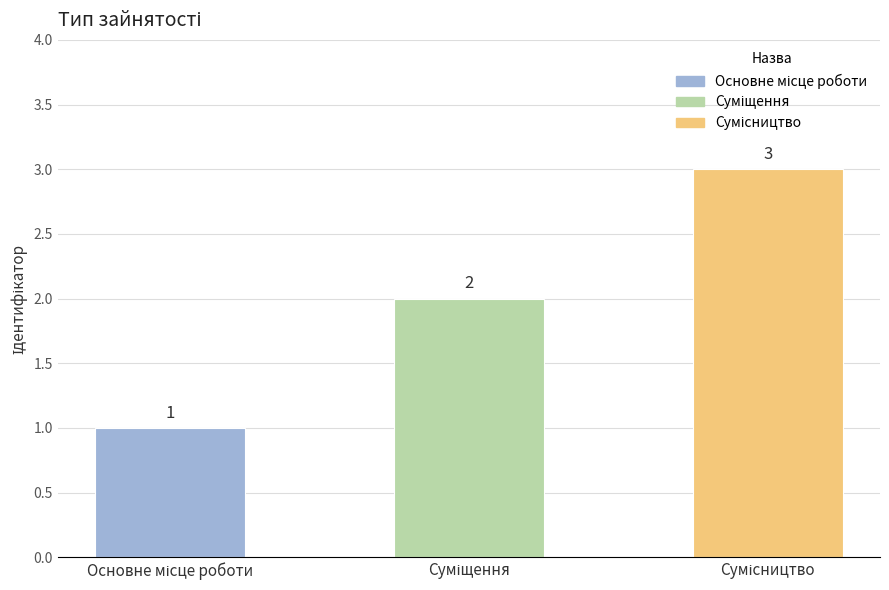

Count the values in the range 1 to 3.

3